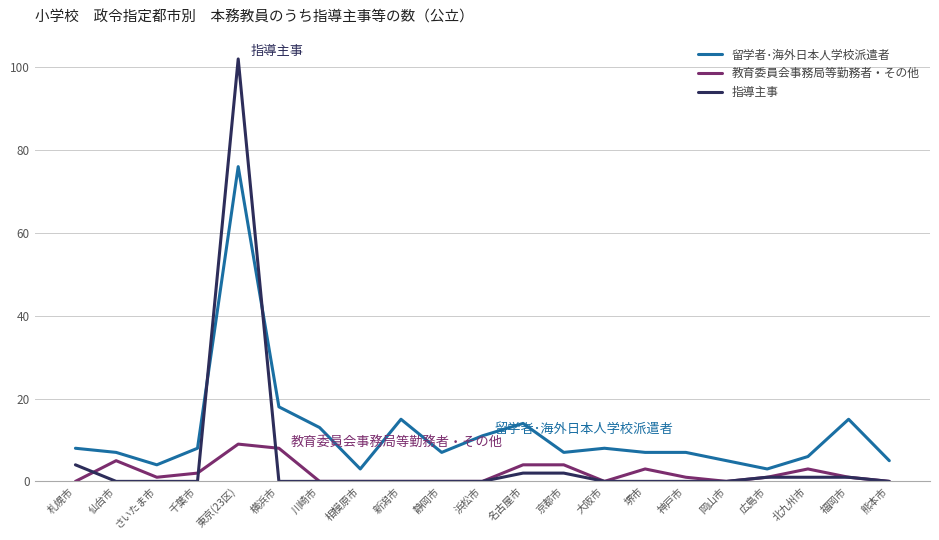

Is this an area chart (filled region under the line)?

No